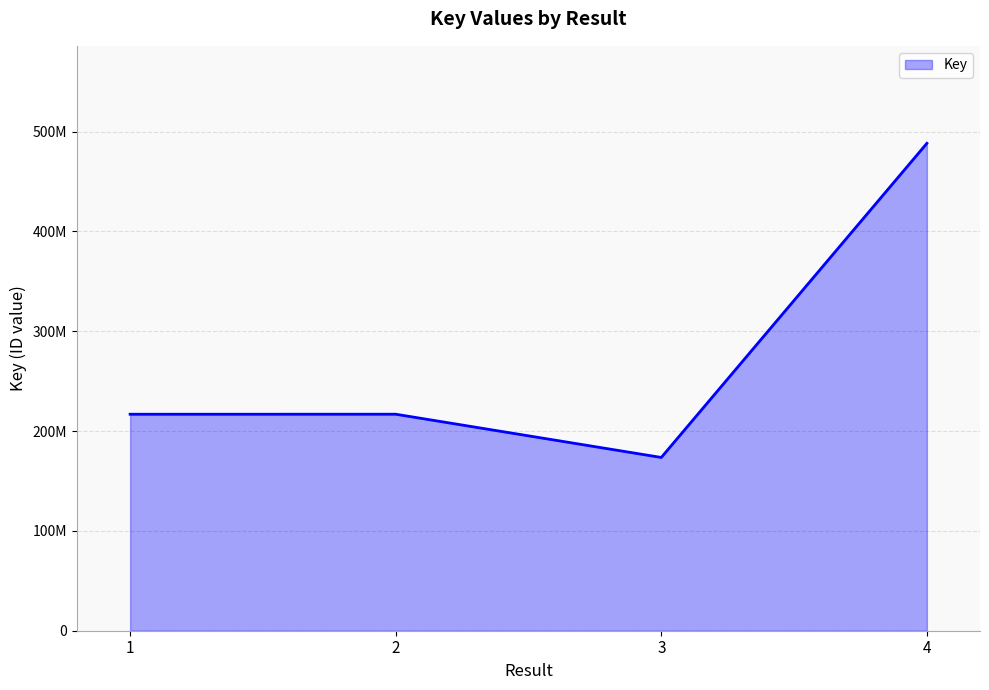

What is the minimum value shown in the chart?

173548490